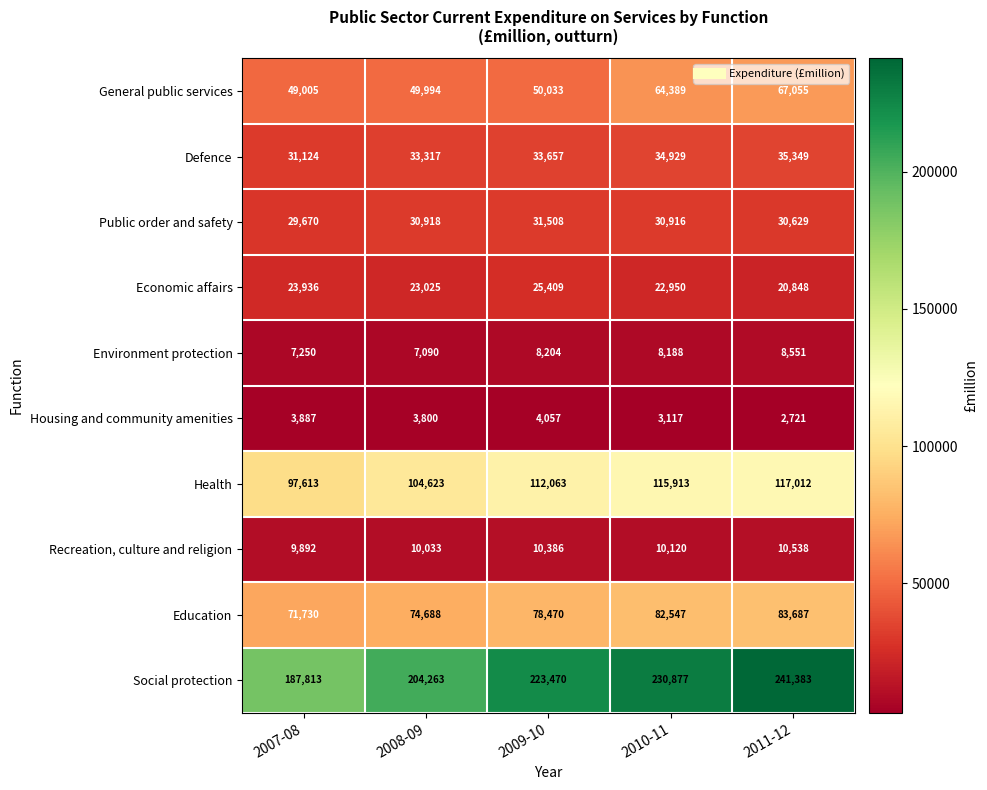

What is the maximum value shown in the chart?

241383